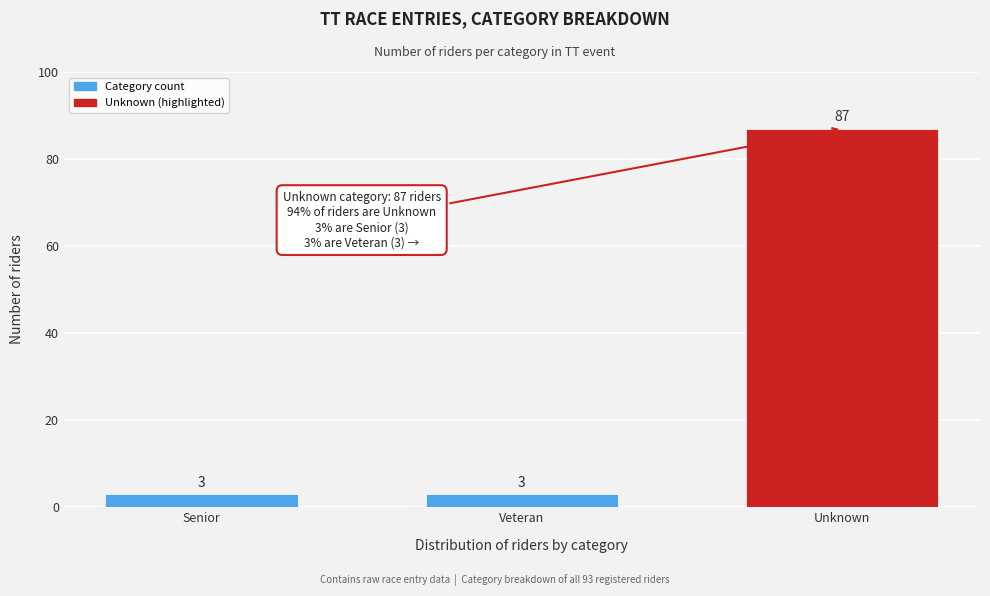

Reading right to left, list all the values displayed in this chart.

87	3	3